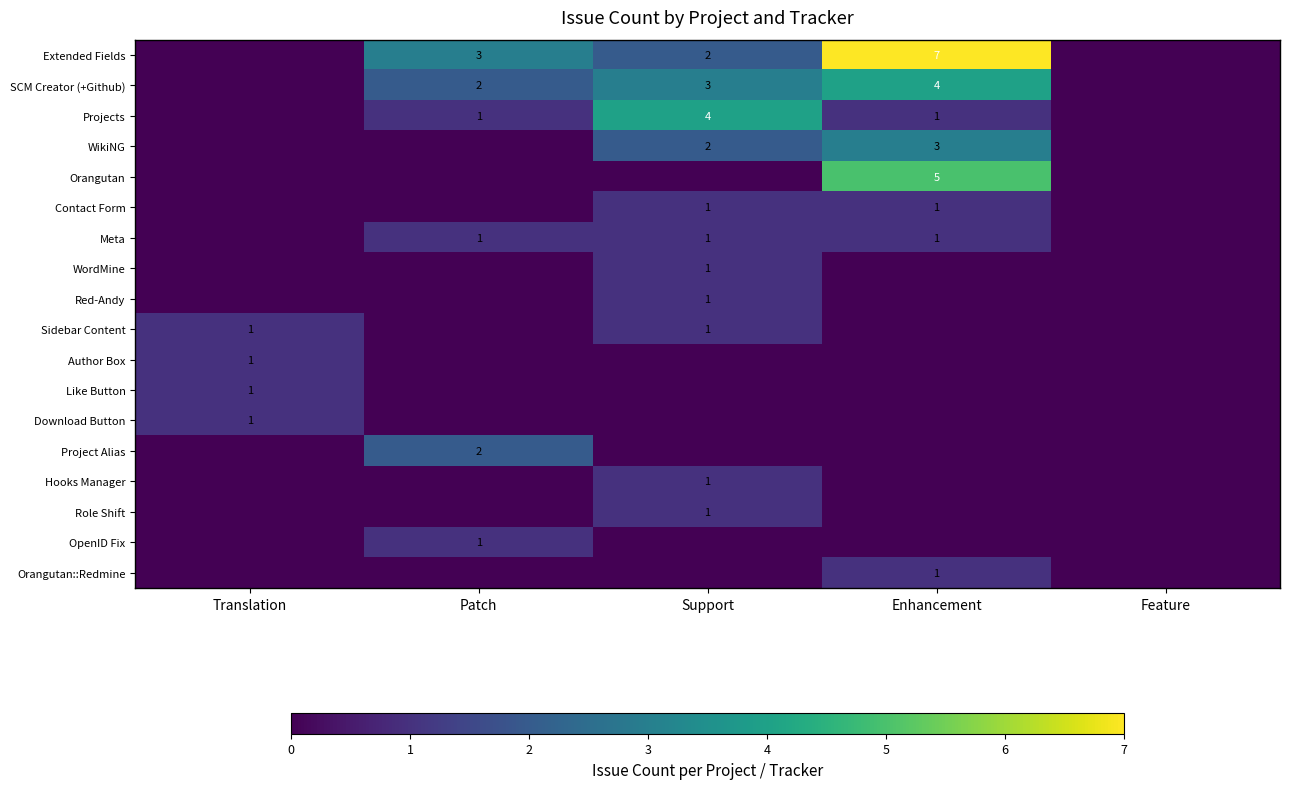

The SCM Creator (+Github) series shows 1 at Patch. True or false?

False